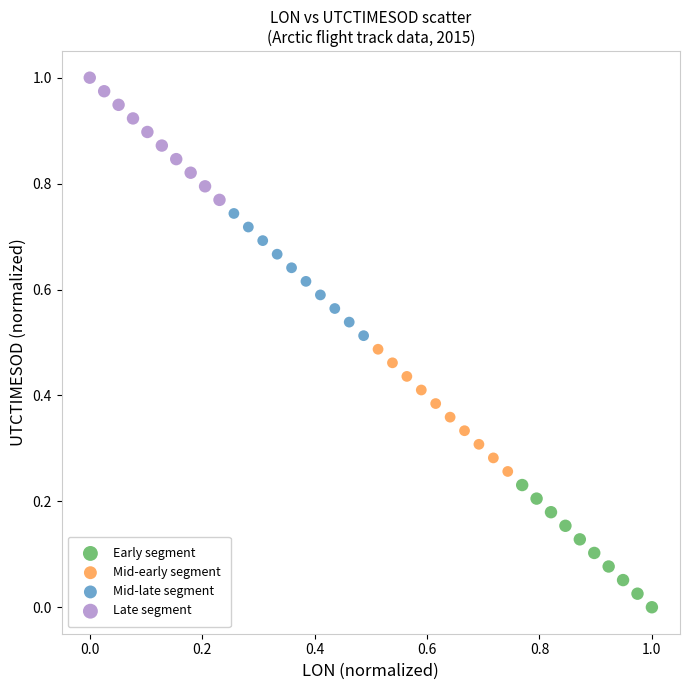

Which series contains the highest Y value?

Late segment